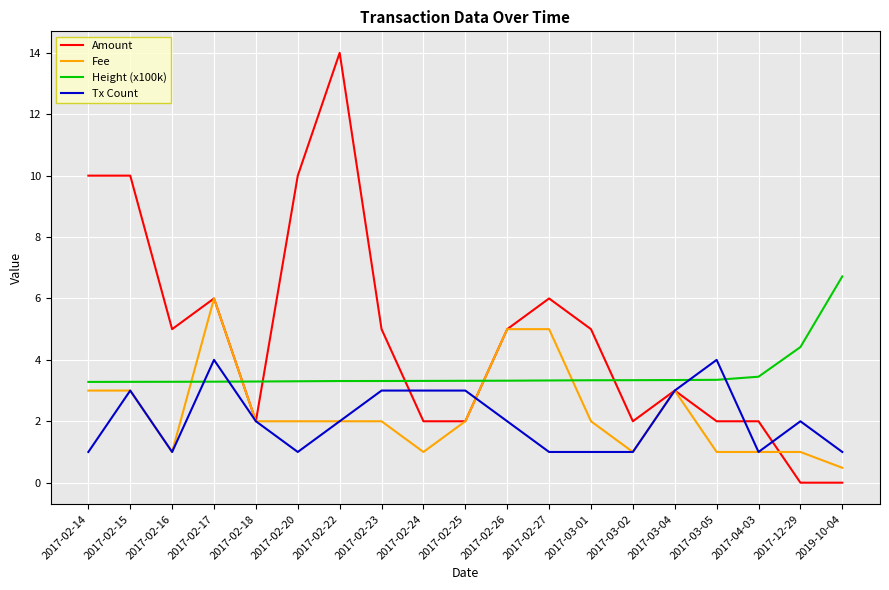

What is the difference between the highest and lowest values at 2017-02-20?

9.0